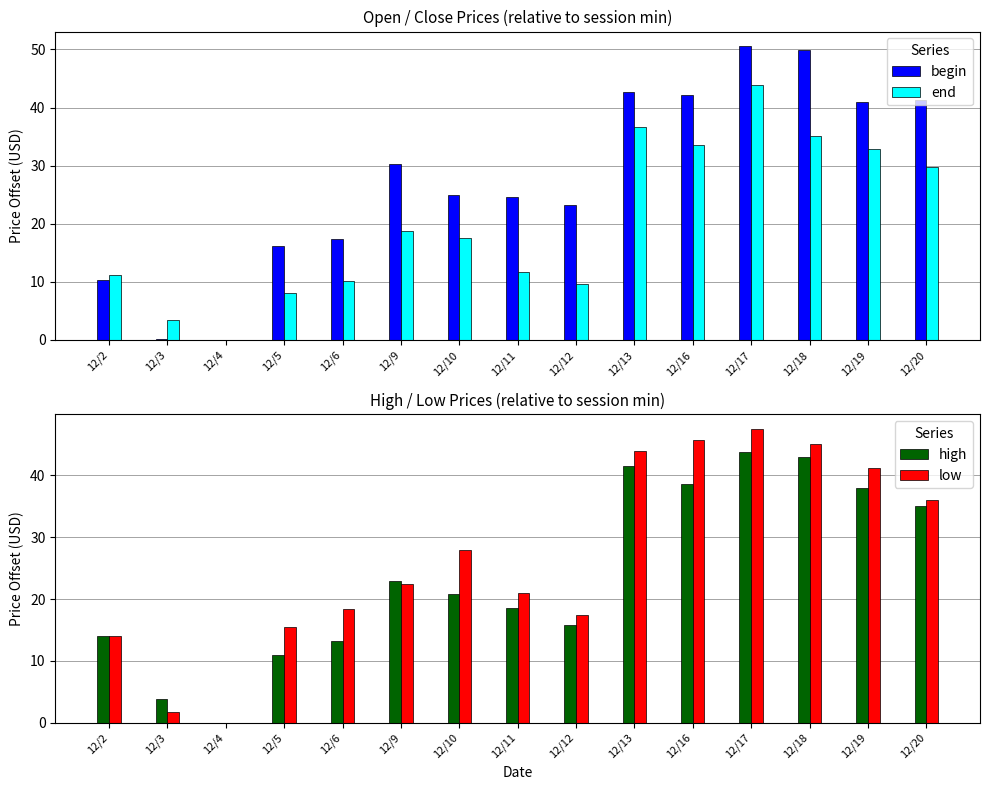

Where does the low series first go above 22?

12/9